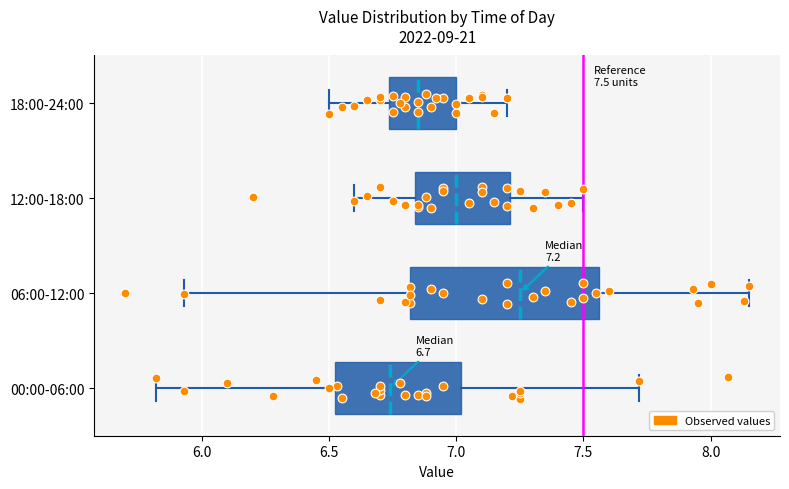

Which box is the widest, from its left edge to its right edge?

06:00-12:00